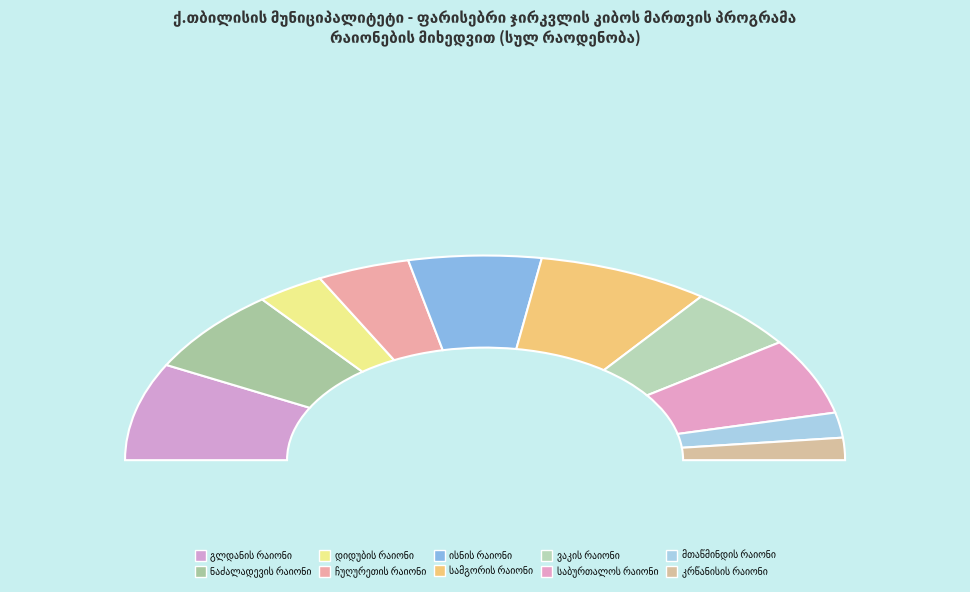

To the nearest percent, what is the average slice percentage?

10%